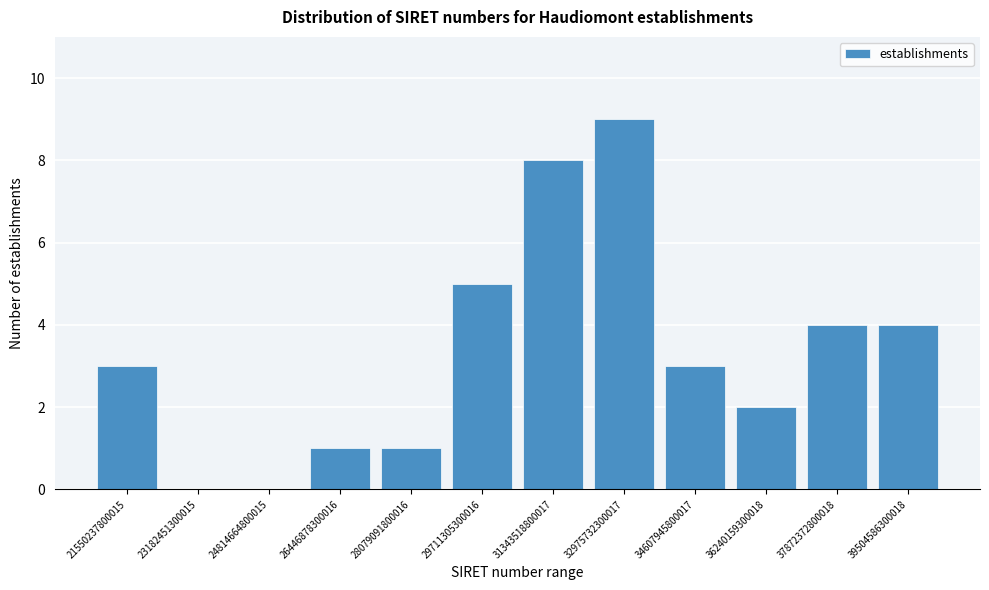

Reading left to right, what are all the values shown in this chart?

21550237800015=3	23182451300015=0	24814664800015=0	26446878300016=1	28079091800016=1	29711305300016=5	31343518800017=8	32975732300017=9	34607945800017=3	36240159300018=2	37872372800018=4	39504586300018=4